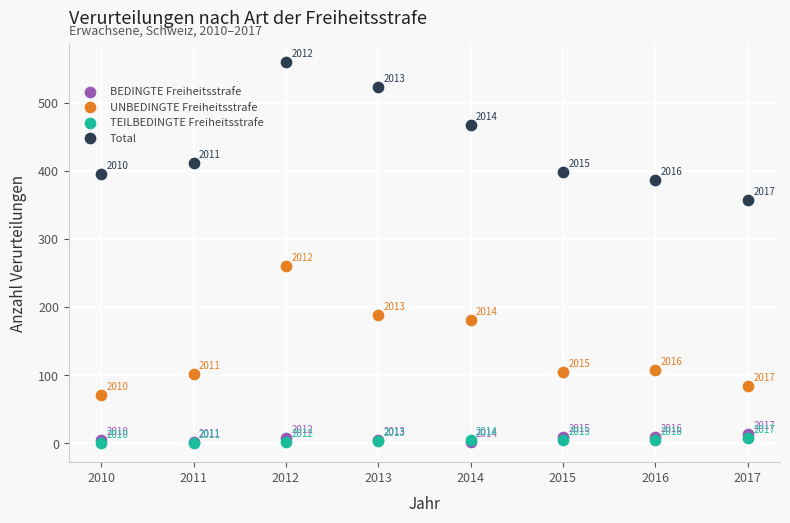

What are all the series names shown in the legend?

BEDINGTE Freiheitsstrafe, UNBEDINGTE Freiheitsstrafe, TEILBEDINGTE Freiheitsstrafe, Total